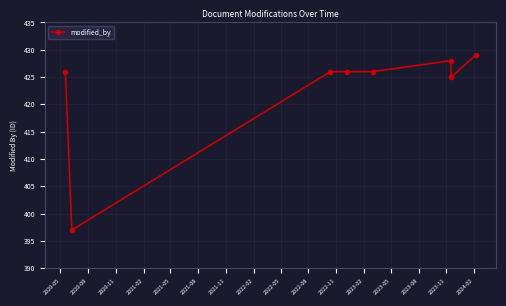

Reading left to right, transcribe all the data shown in this chart.

426	397	426	426	426	428	425	429